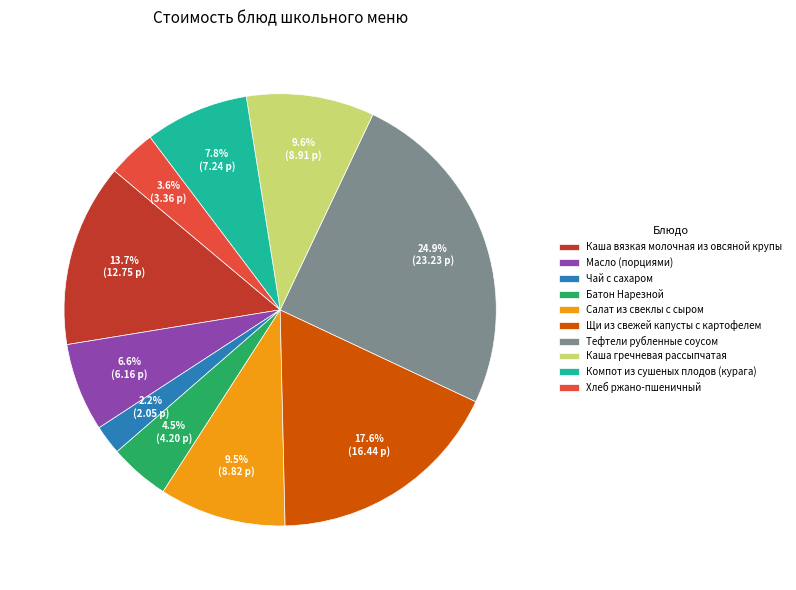

Which has a higher value, Батон Нарезной or Каша вязкая молочная из овсяной крупы?

Каша вязкая молочная из овсяной крупы